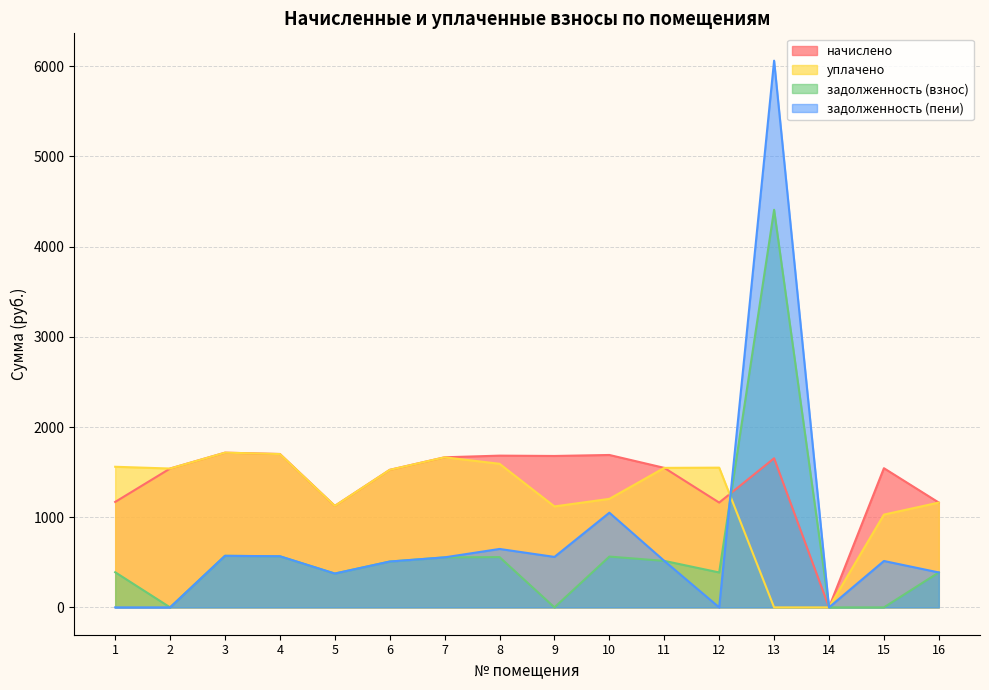

Where is начислено nearest to the value 857?

5